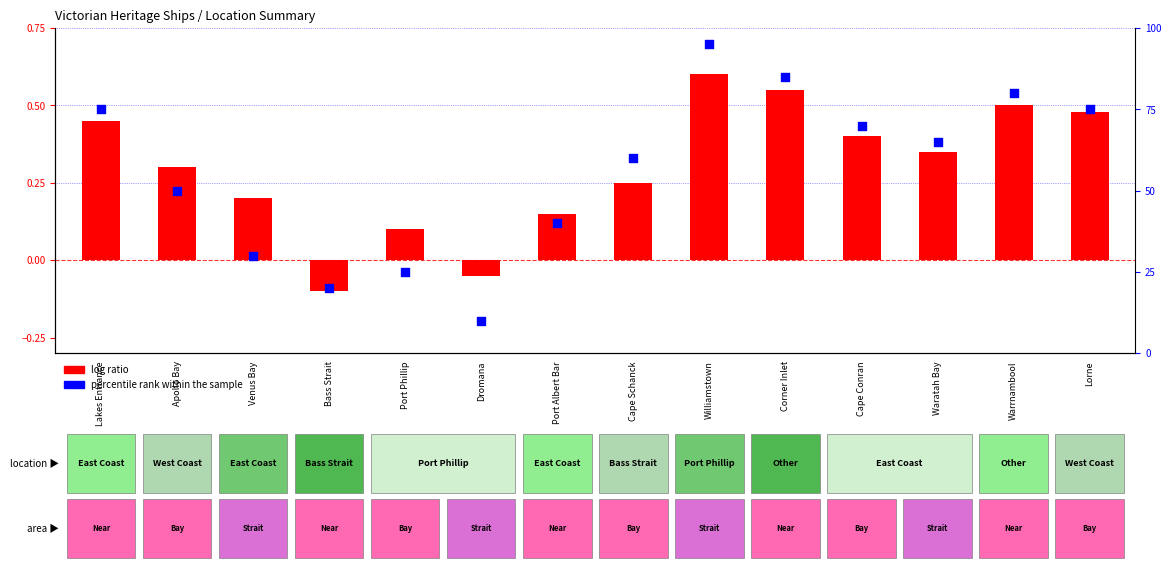

Which series has the largest total across all categories?

percentile rank within the sample